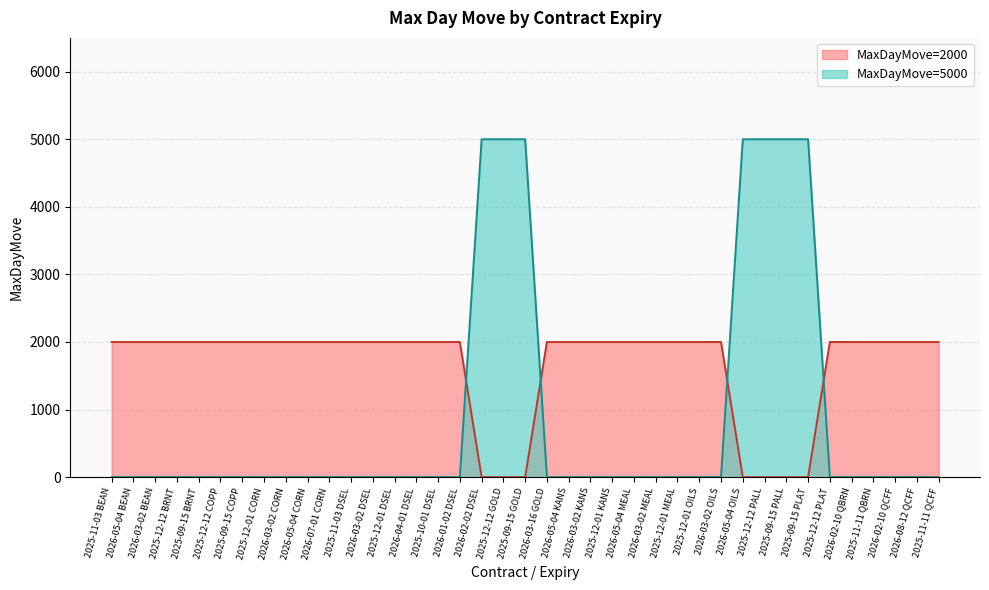

True or false: the data shows 2000 at 2025-12-01 CORN.

True